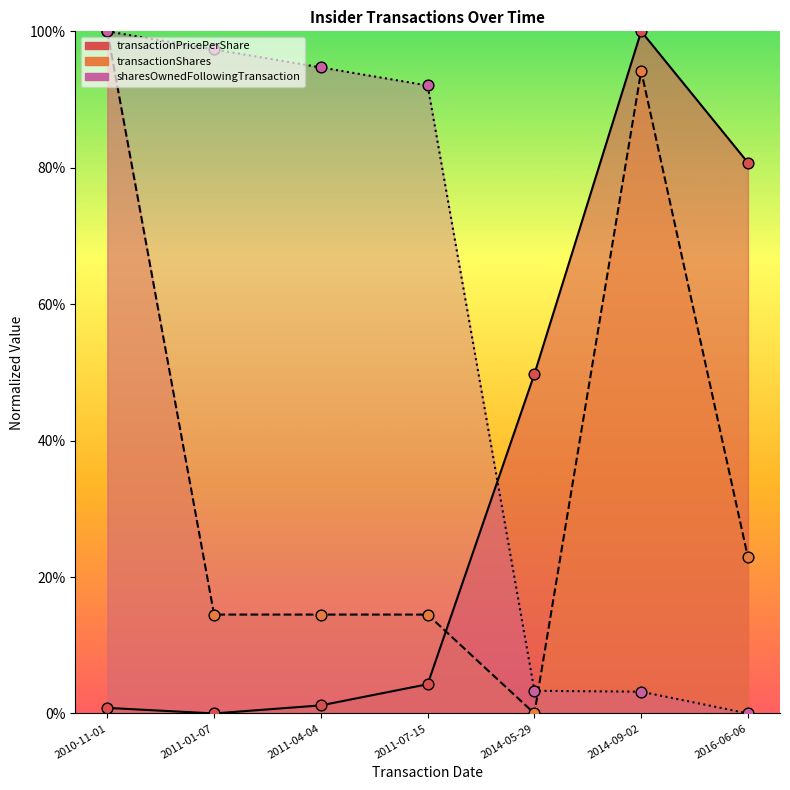

Which series reaches the maximum Y coordinate?

transactionPricePerShare